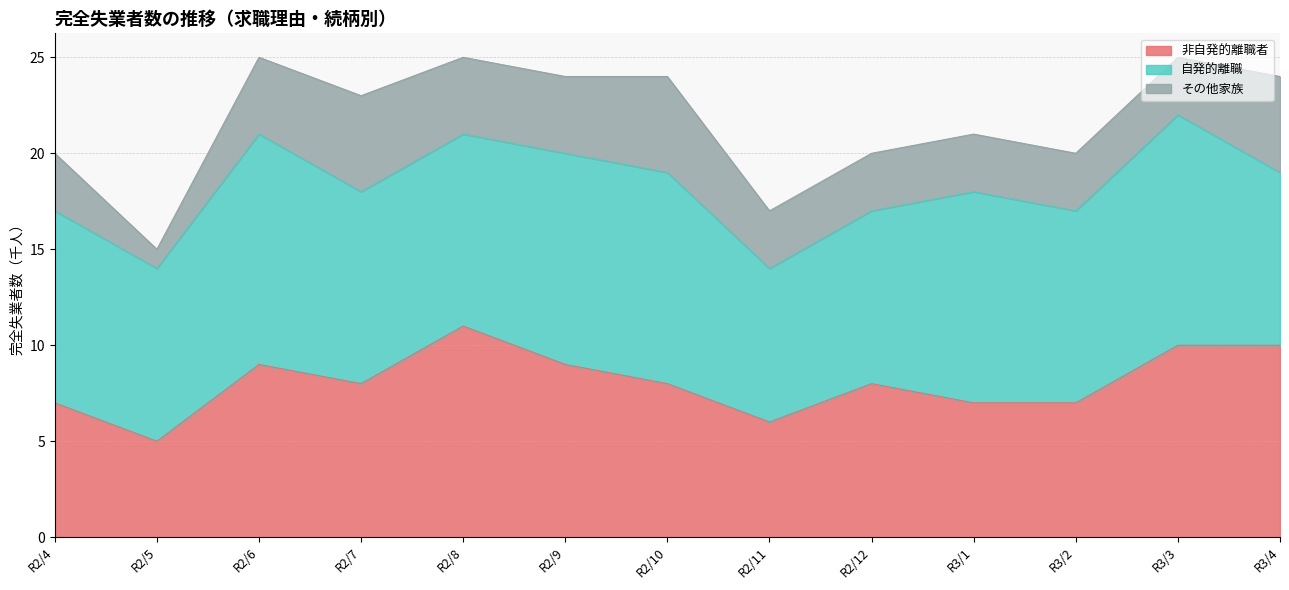

How many interior local peaks does the その他家族 series have?

2